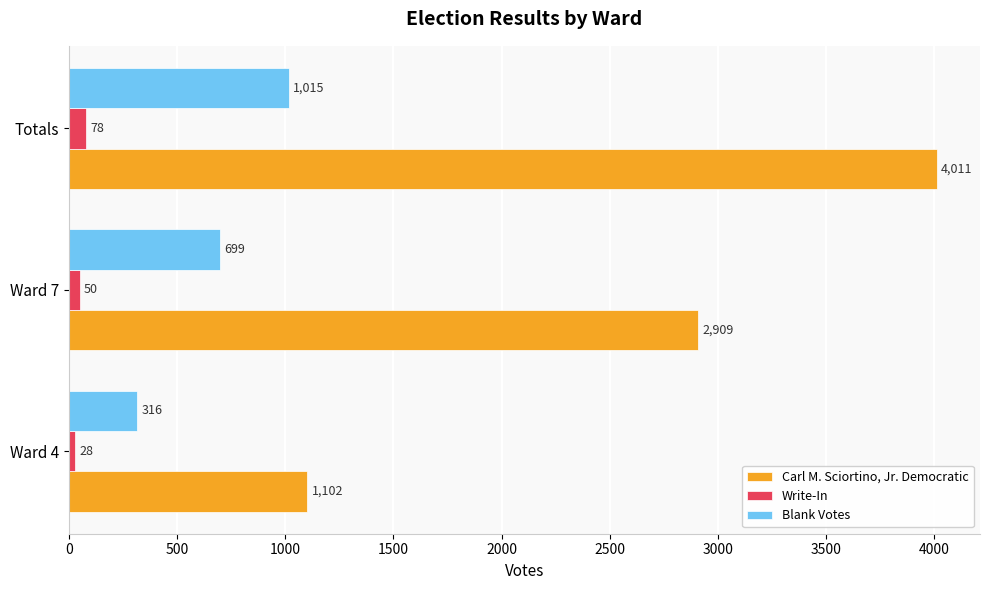

How many distinct data groups are displayed?

3